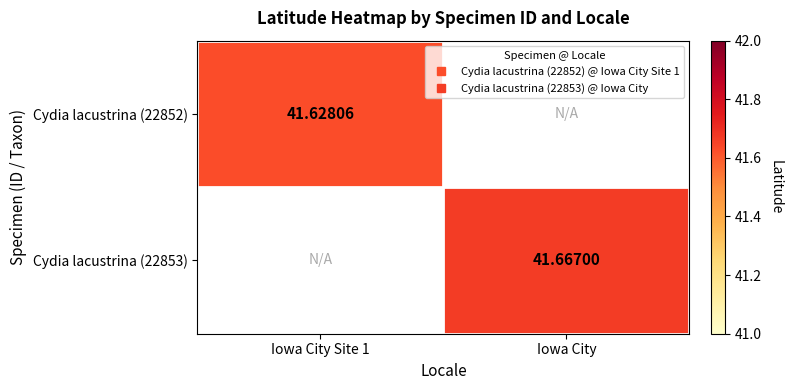

Is it true that Cydia lacustrina (22852) equals 17.8 at Iowa City?

False